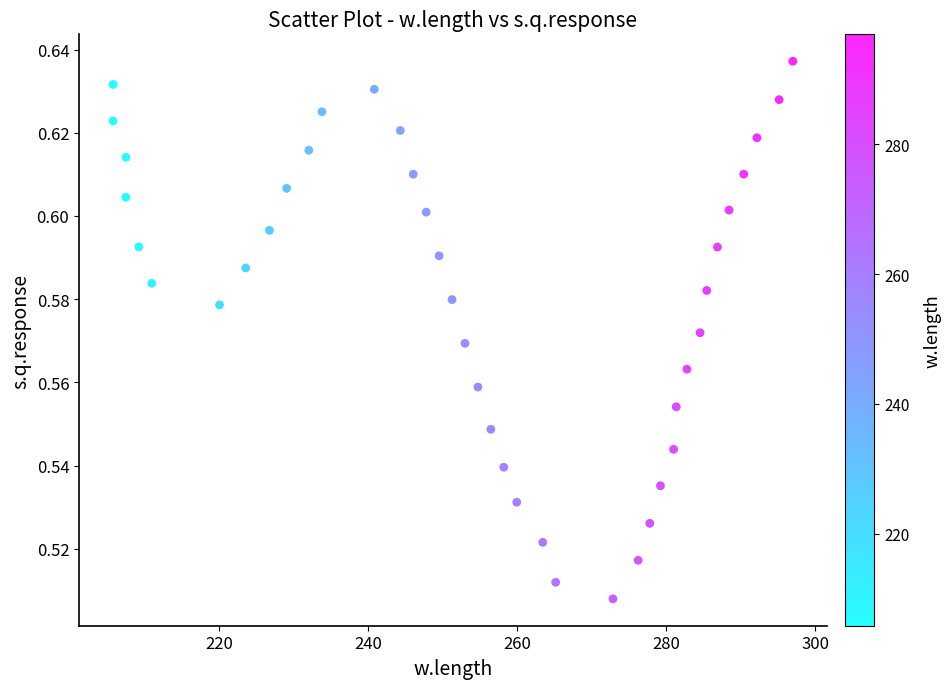

What is the range of X values (max minus min)?

91.2